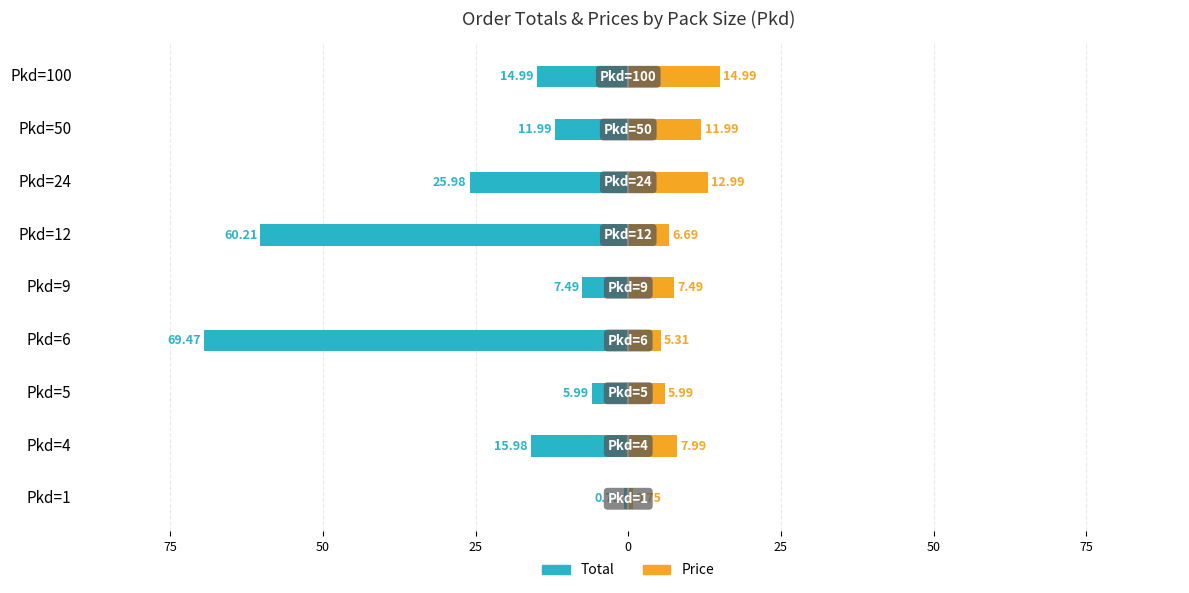

What is the label of the 3rd bar from the right?

50